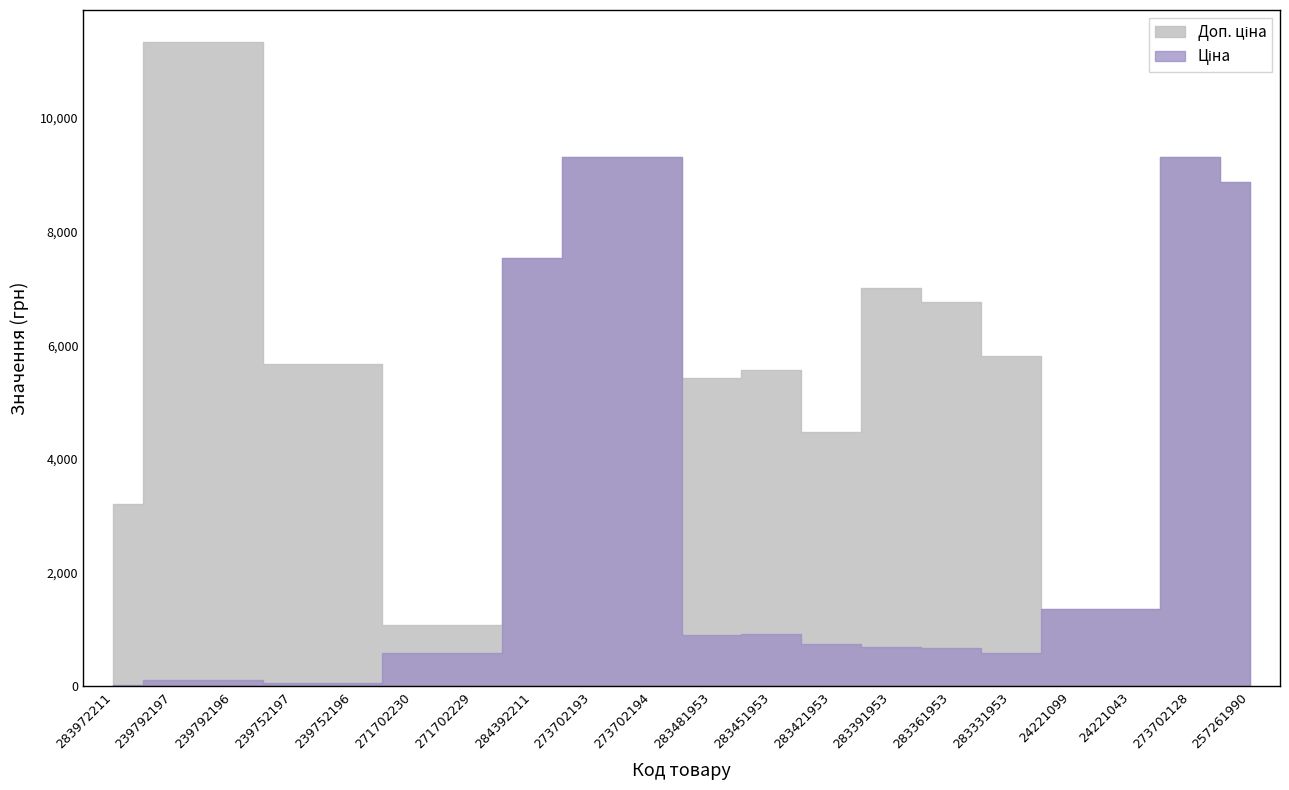

Which series has the largest range (max minus min)?

Доп. ціна